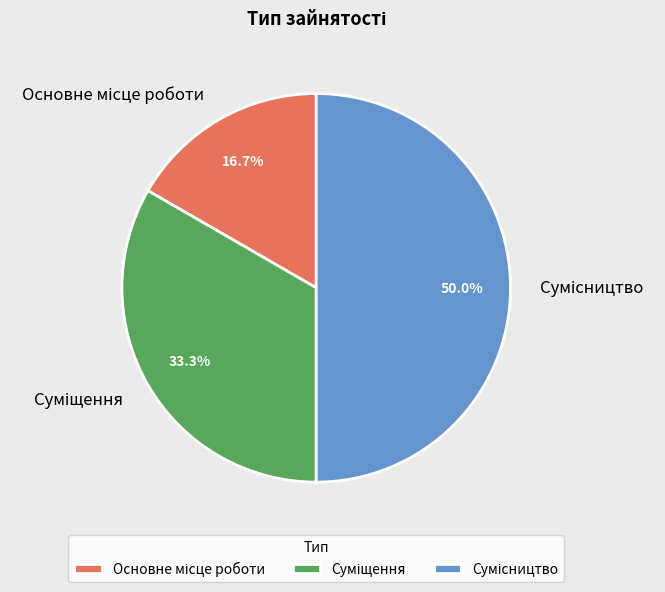

What is the largest slice in the pie chart?

Сумісництво